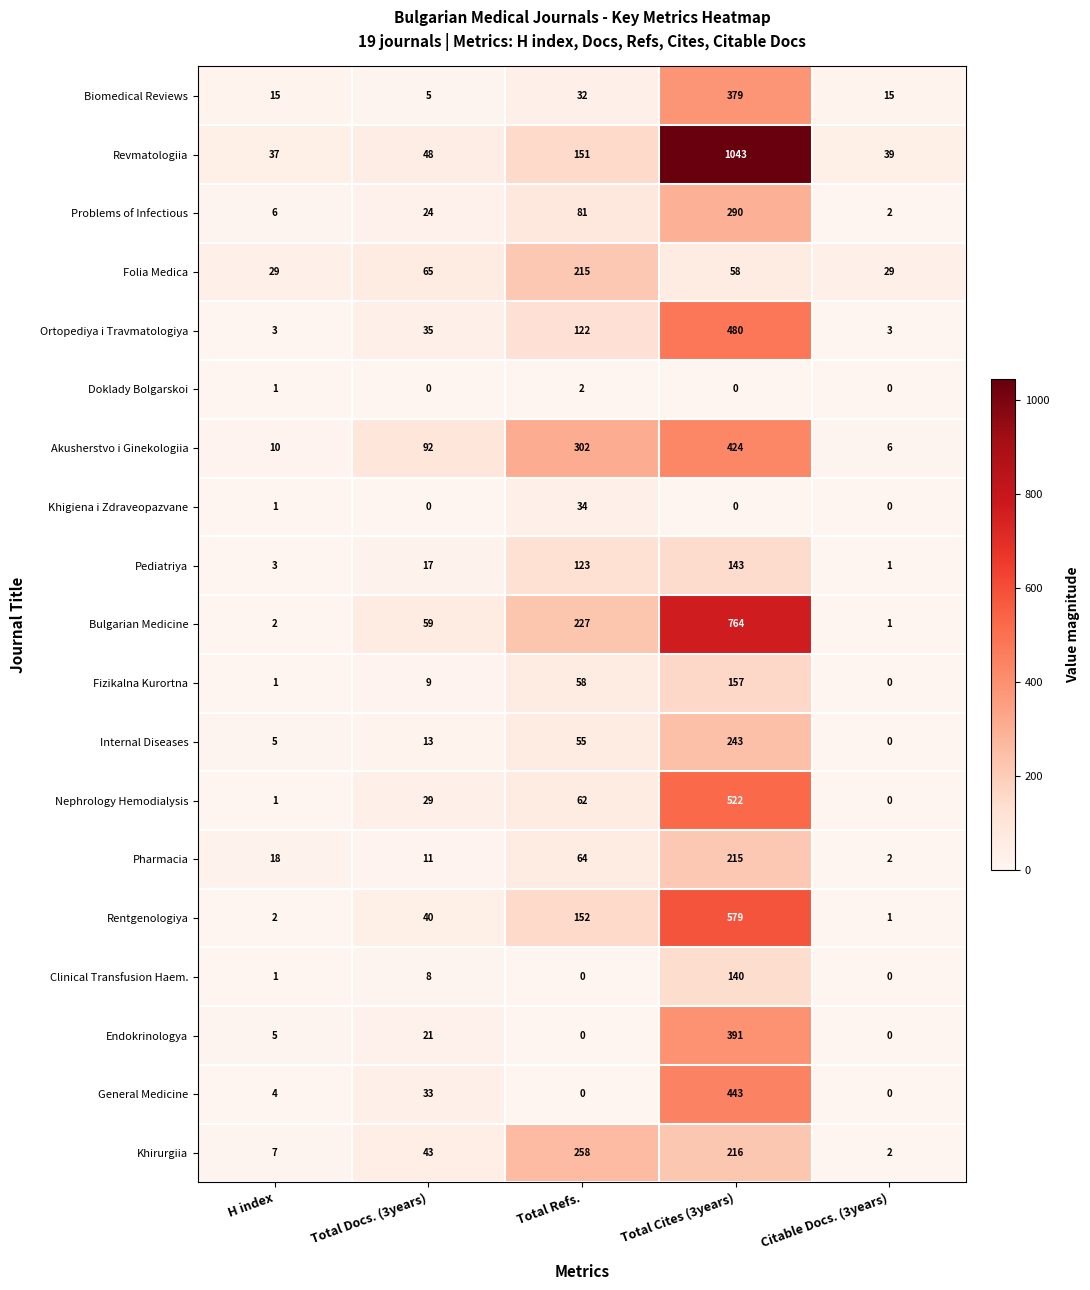

True or false: Endokrinologya has a value of 146 at Total Refs..

False